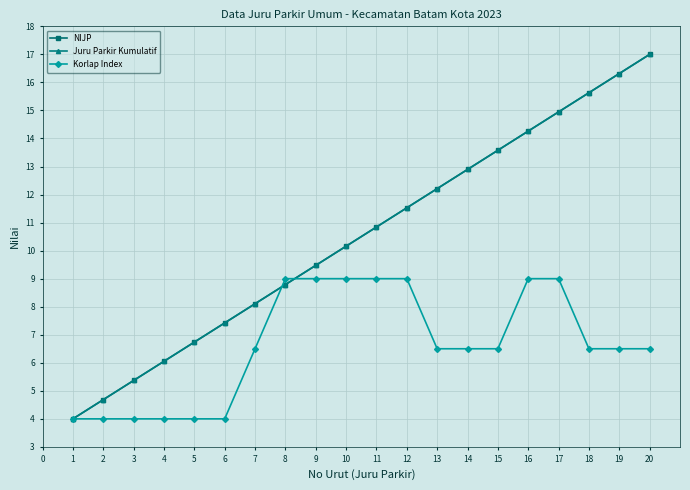

Is this an area chart (filled region under the line)?

No